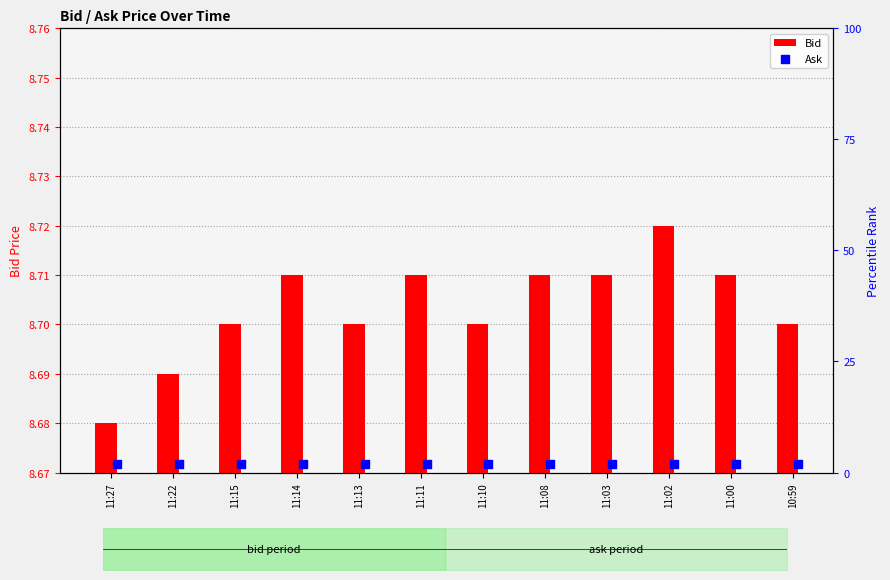

At how many categories does at least one series exceed 0?

12